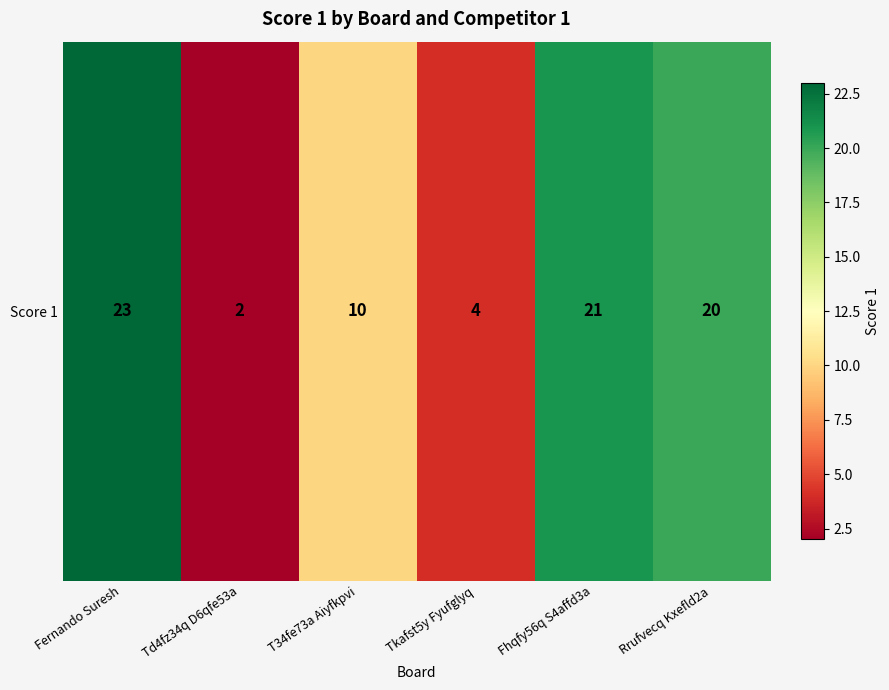

What is the approximate value at Rrufvecq Kxefld2a?

20